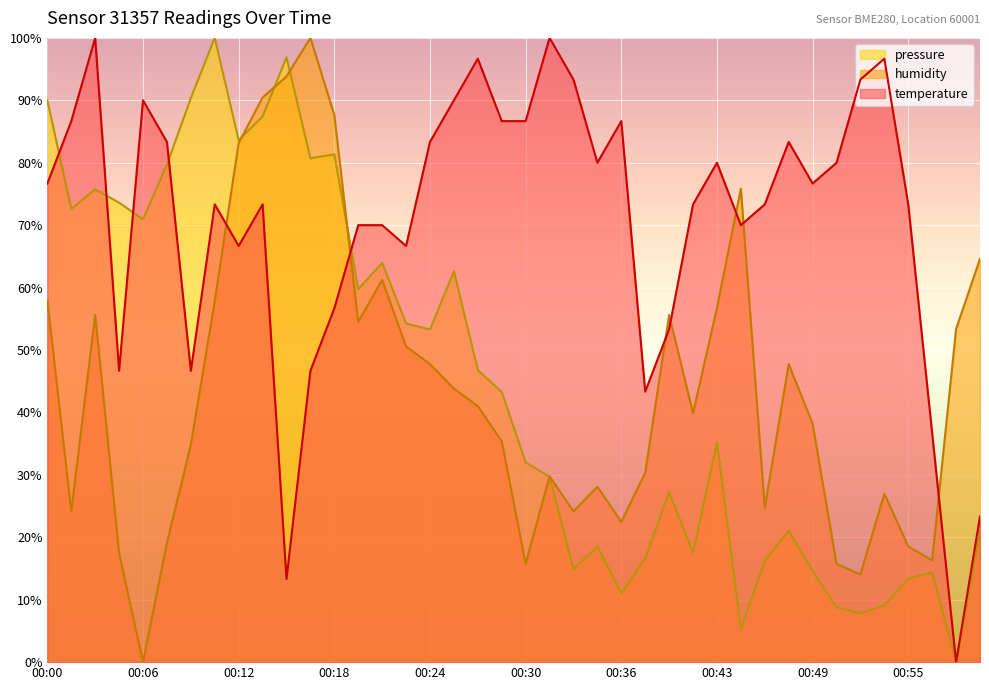

What is the total value across all series at 00:33?

132.4